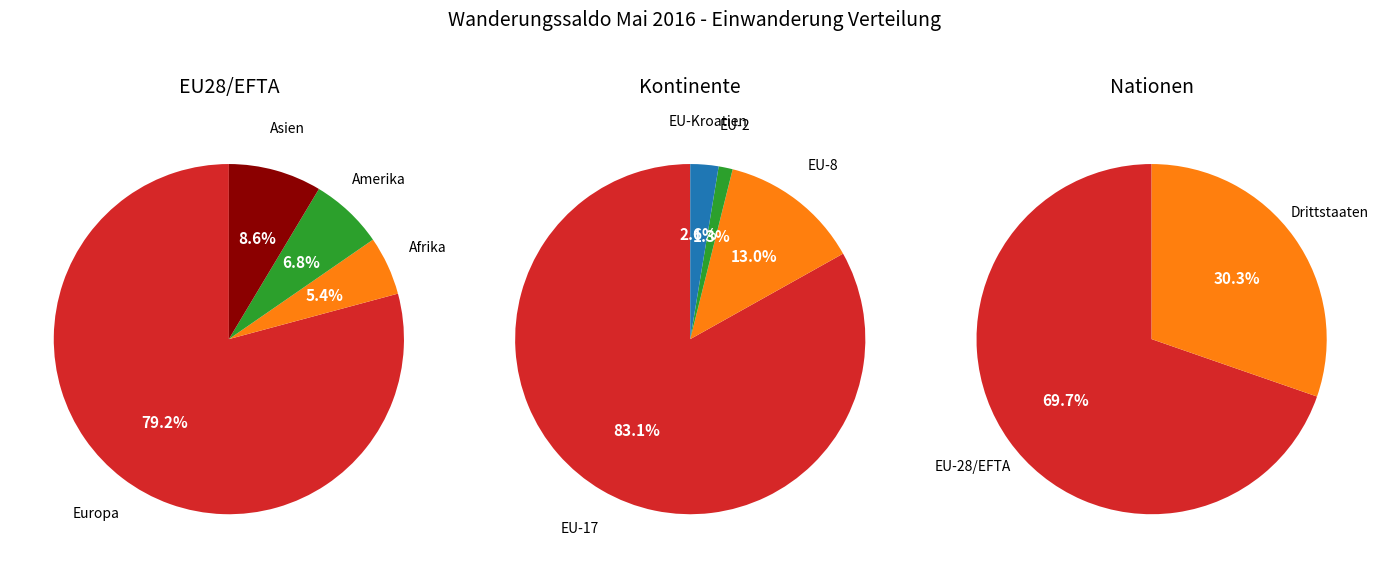

The Afrika slice represents 17% of the pie. True or false?

False